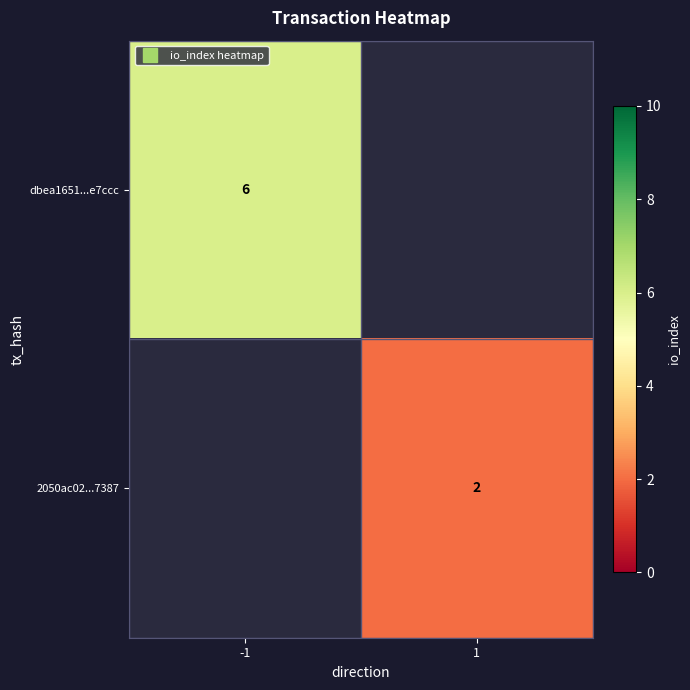

How many positive values does the 2050ac02...7387 series have?

1